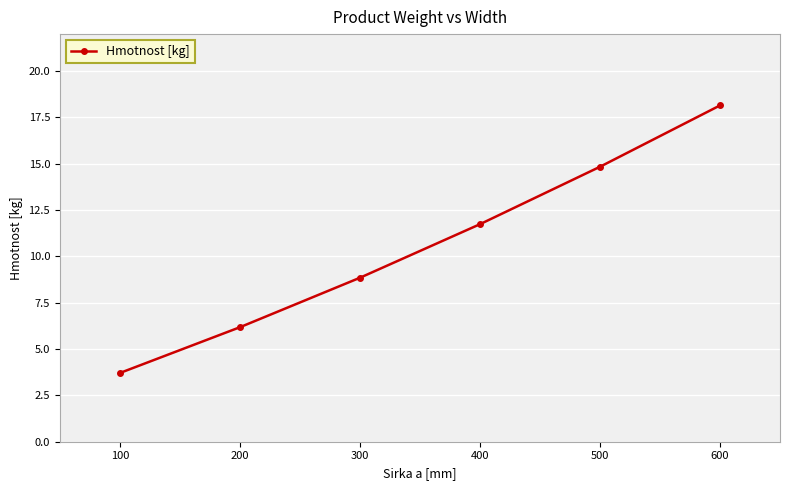

What is the minimum value shown in the chart?

3.7